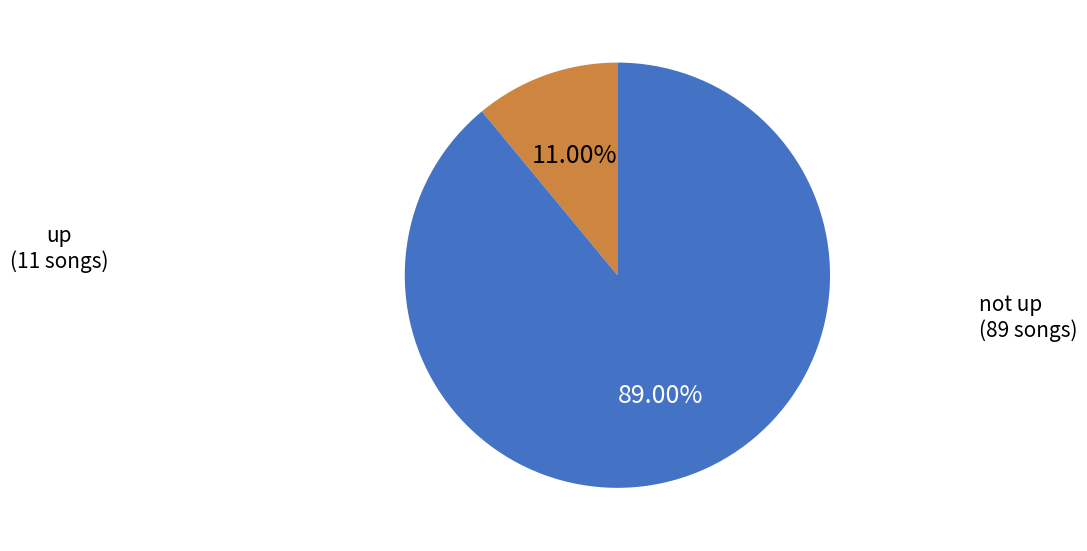

To the nearest percent, what is the average slice percentage?

50%